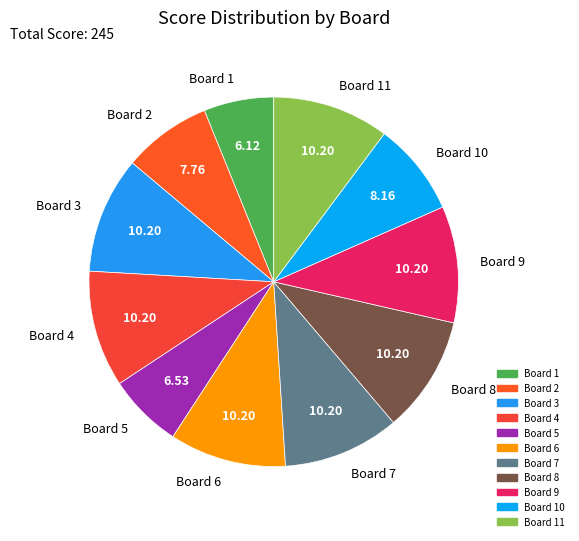

Approximately how many times larger is the value at Board 6 compared to Board 5?

1.6